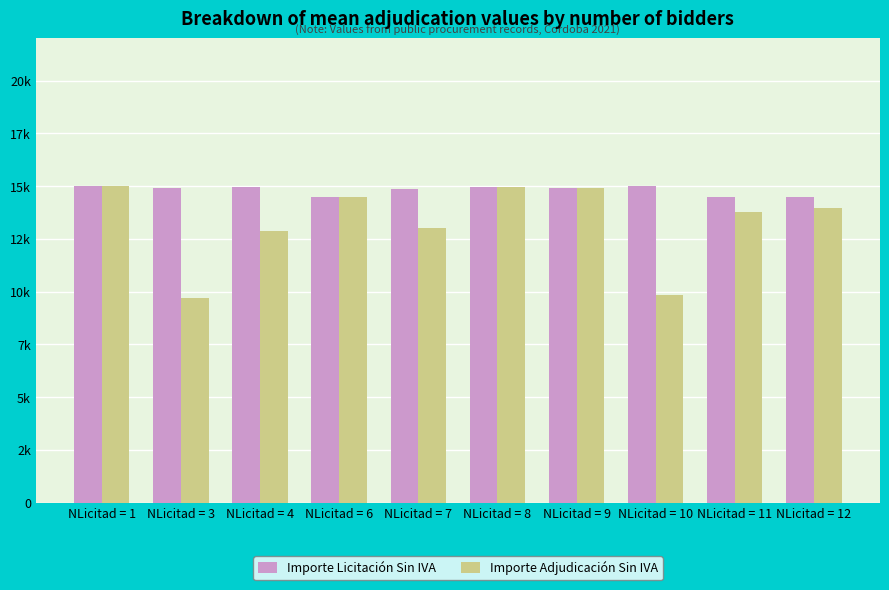

True or false: Importe Adjudicación Sin IVA has a value of 4523 at NLicitad = 8.

False